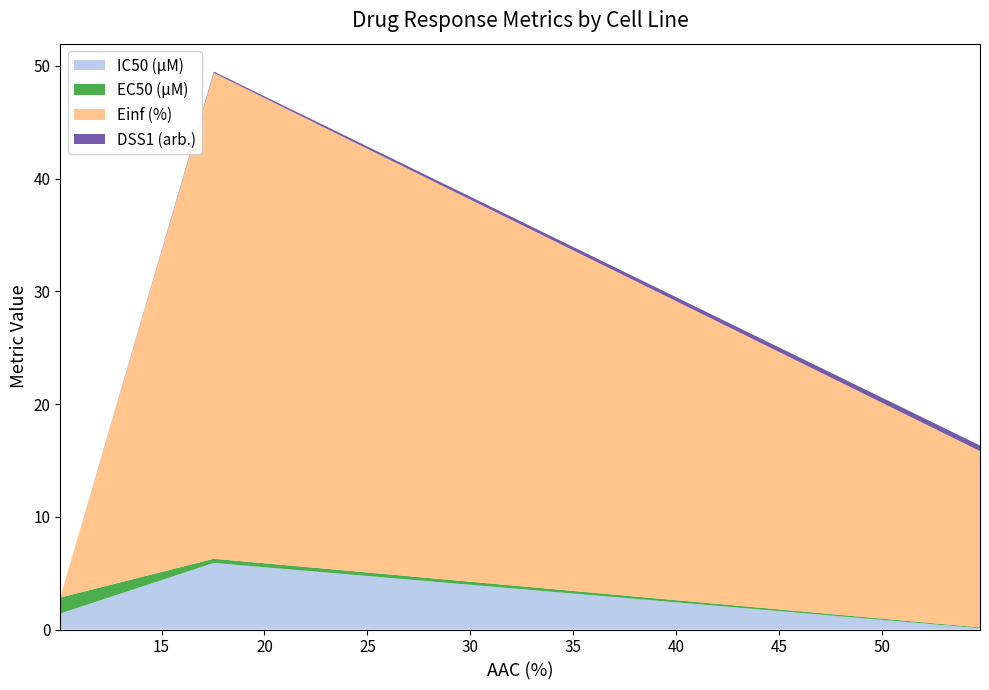

Reading left to right, transcribe all the data shown in this chart.

IC50 (µM): 1.4	5.9	0.1
EC50 (µM): 1.4	0.4	0.1
Einf (%): 0.0	43.1	15.6
DSS1 (arb.): 0.0	0.1	0.5